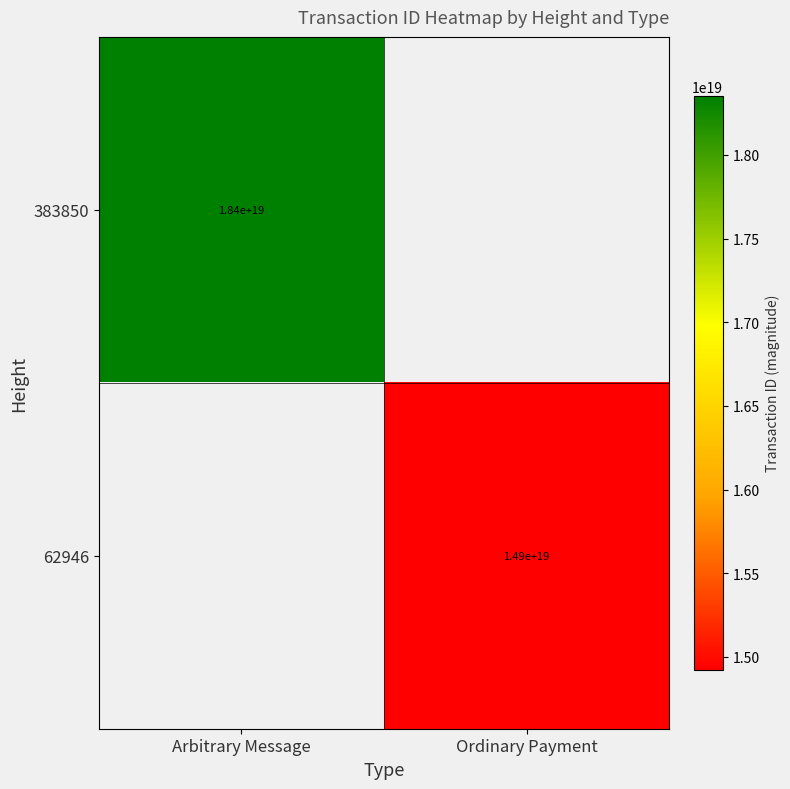

How many categories are shown in the chart?

2